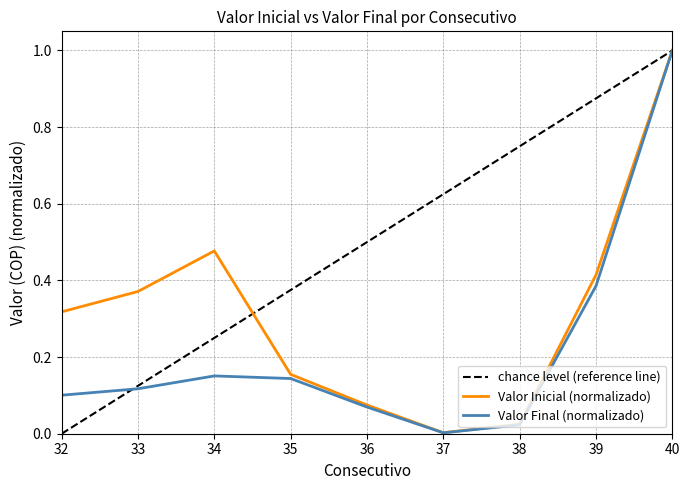

The Valor Inicial series shows 0.1 at 36. True or false?

False